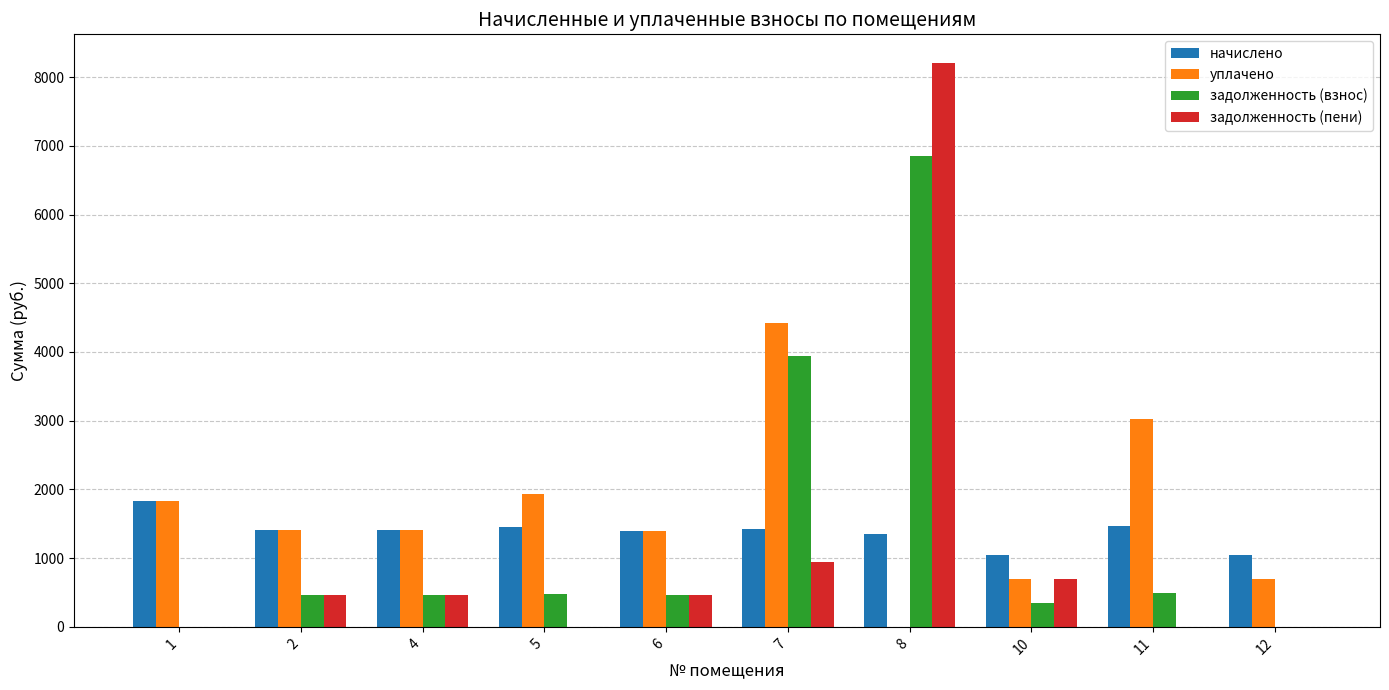

What is the total value across all series at 2?

3763.5